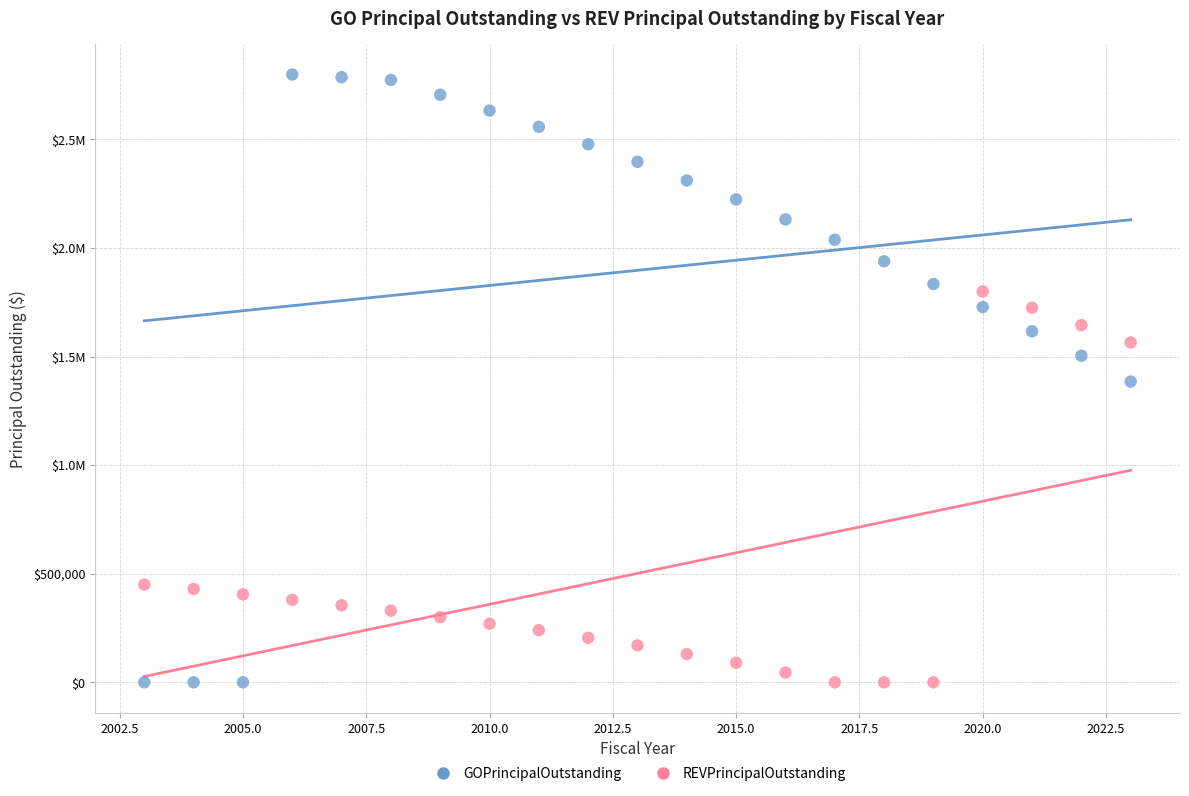

What are all the series names shown in the legend?

GOPrincipalOutstanding, REVPrincipalOutstanding